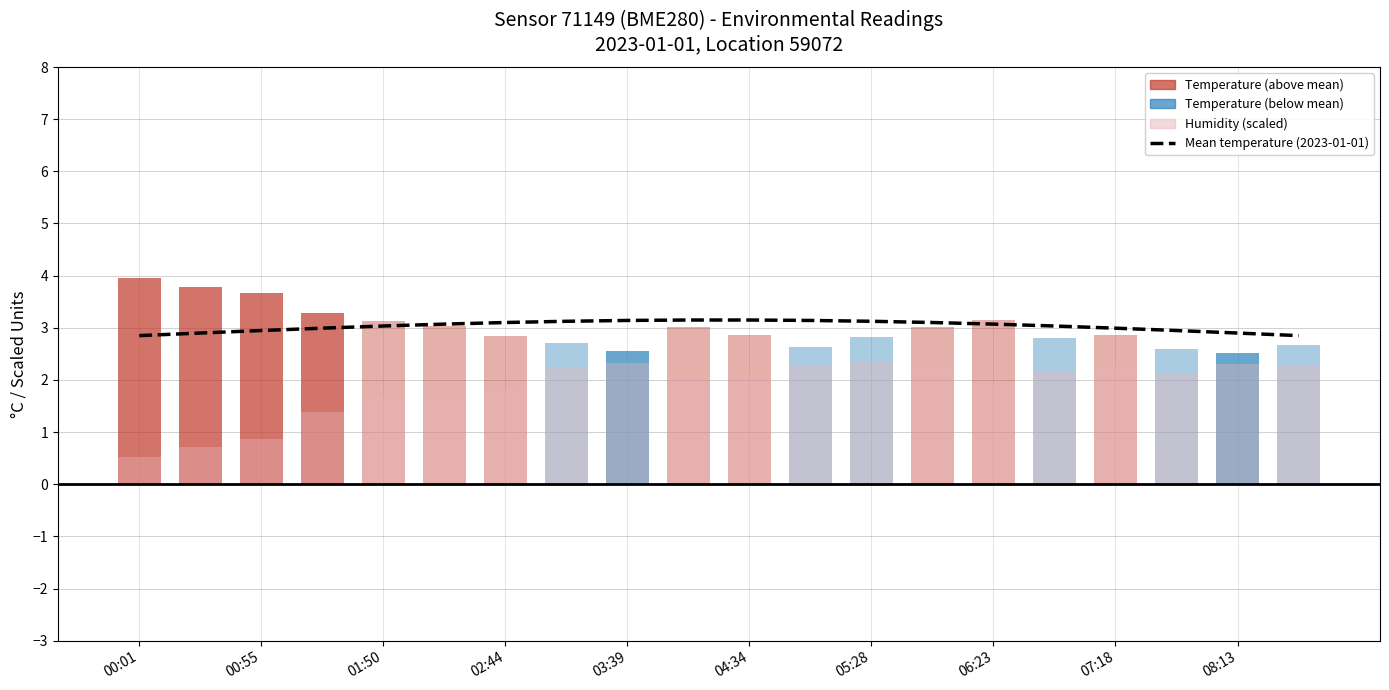

What is the difference between the second highest and second lowest values?

0.3